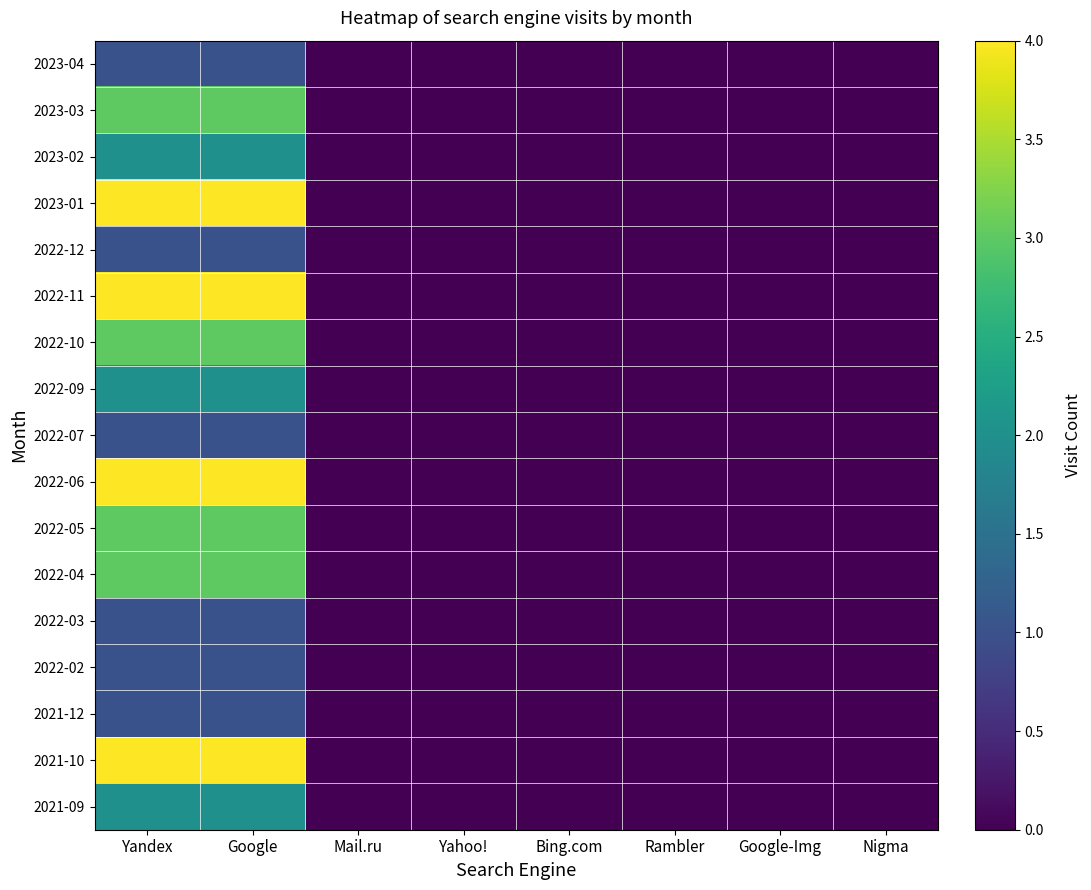

At Yahoo!, list the series in order from smallest to largest.

2023-04, 2023-03, 2023-02, 2023-01, 2022-12, 2022-11, 2022-10, 2022-09, 2022-07, 2022-06, 2022-05, 2022-04, 2022-03, 2022-02, 2021-12, 2021-10, 2021-09